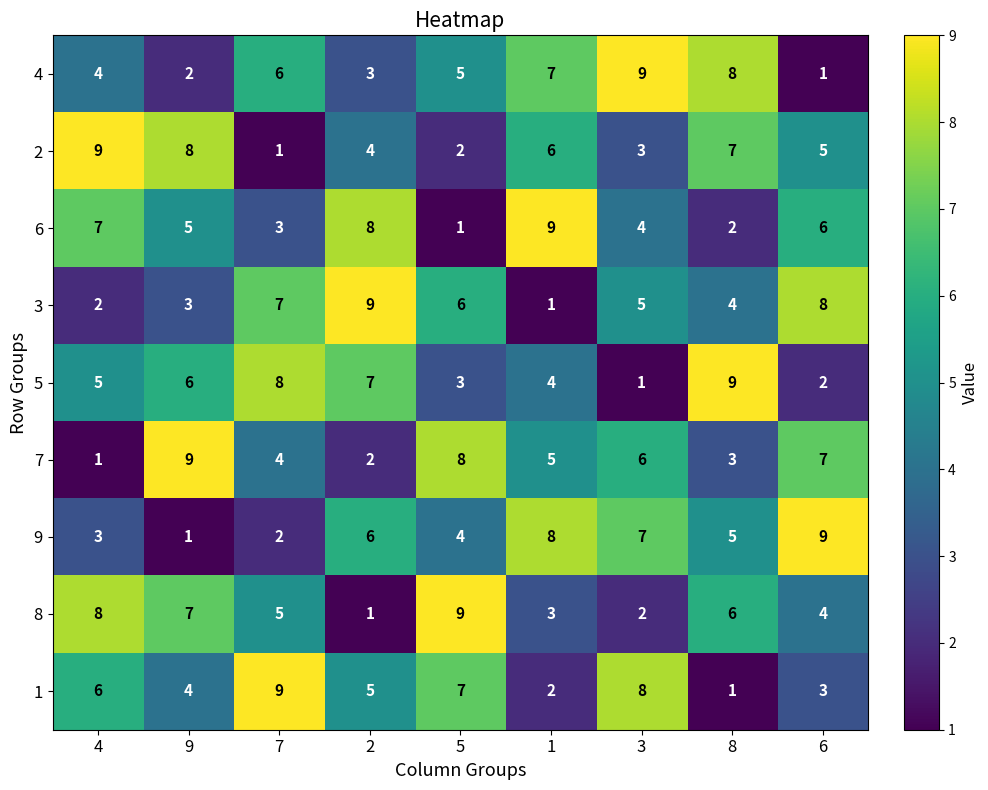

Where does the 6 series first go above 5?

4